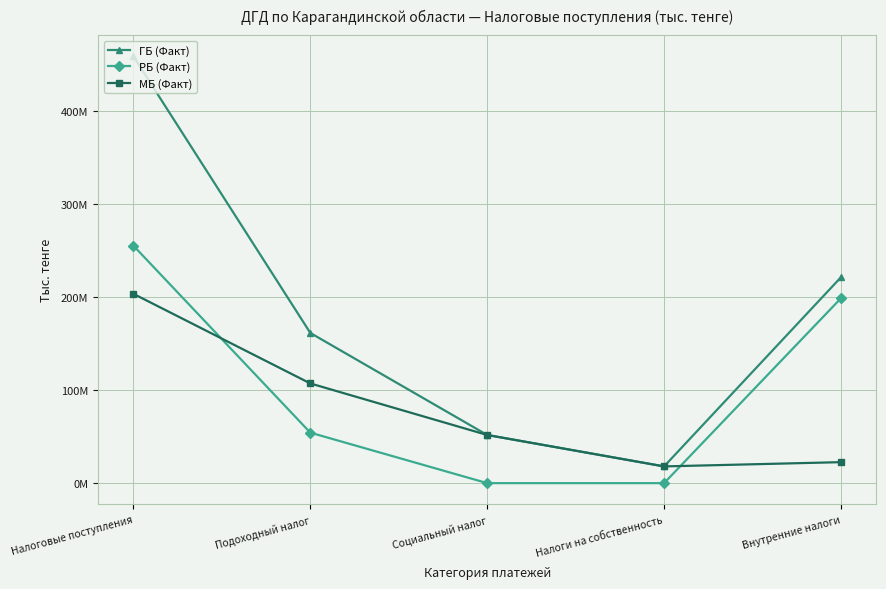

Which series has the largest total across all categories?

ГБ (Факт)